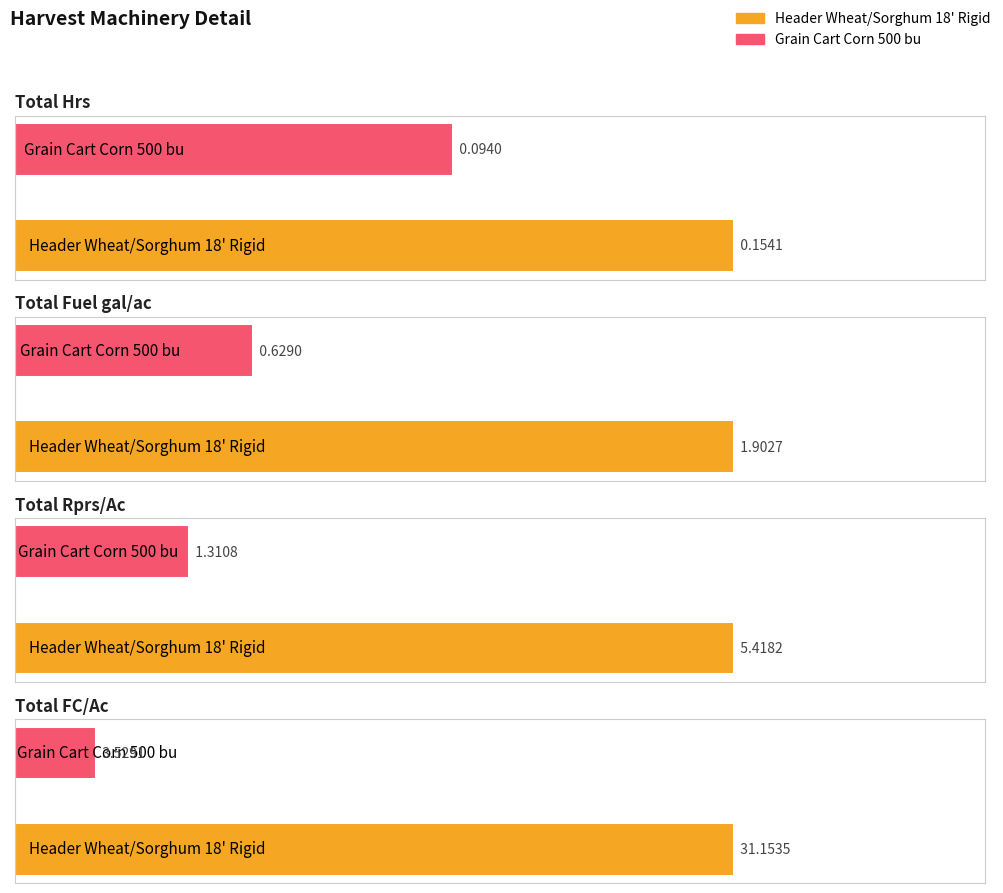

At which label does Total Hrs reach its minimum?

Grain Cart Corn 500 bu